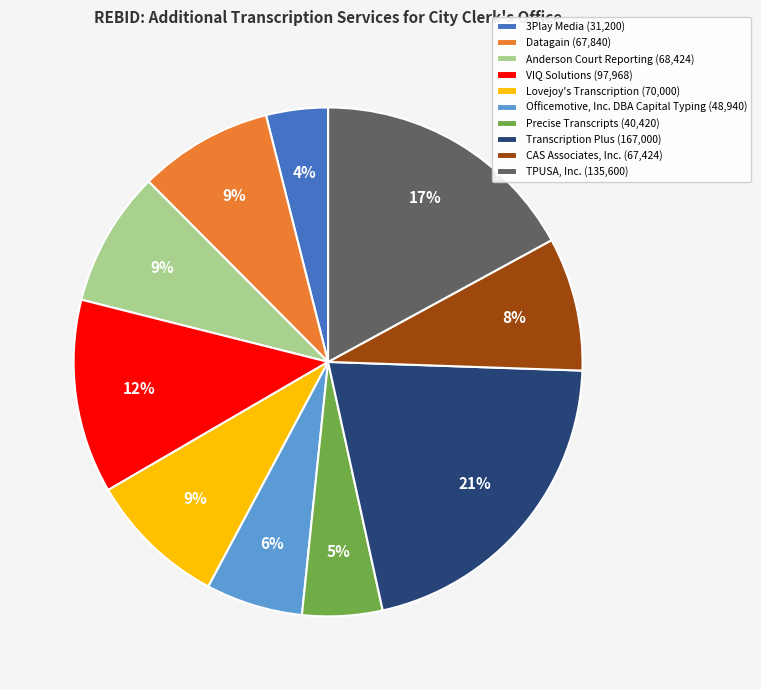

Which slice is the largest?

Transcription Plus